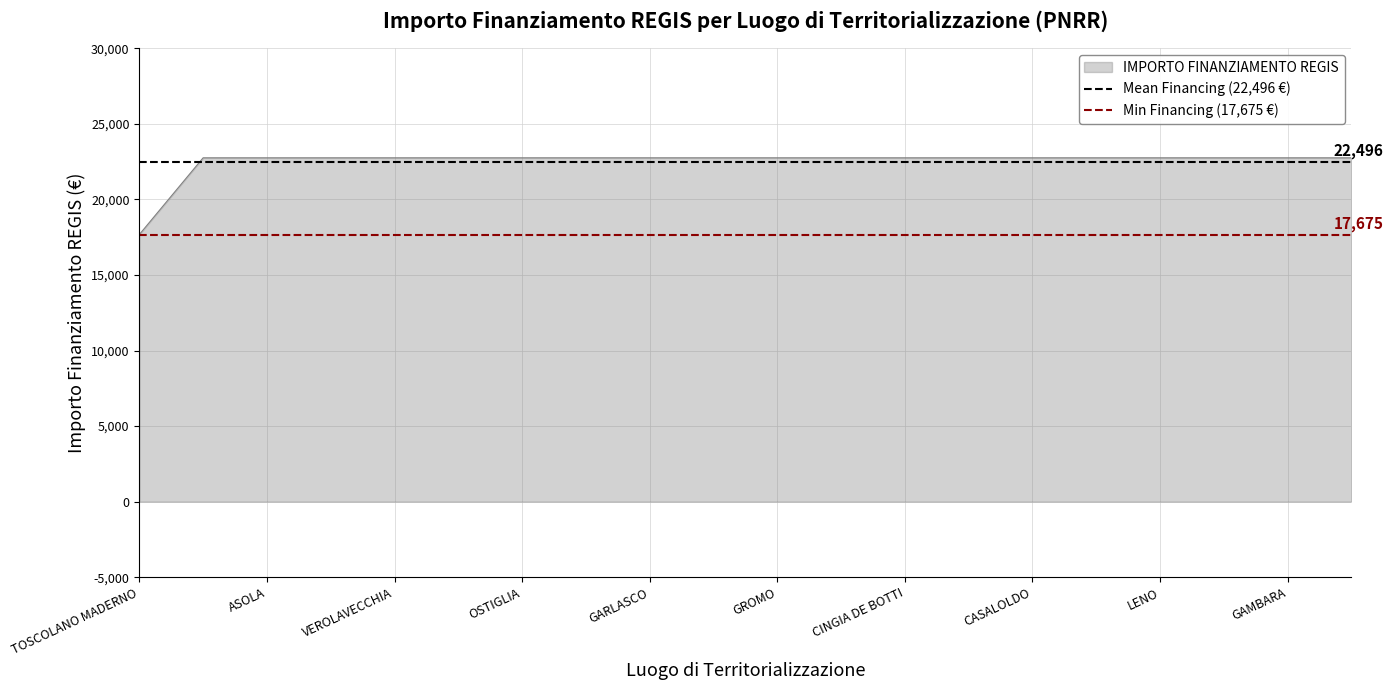

What is the minimum value for IMPORTO FINANZIAMENTO REGIS?

17674.8